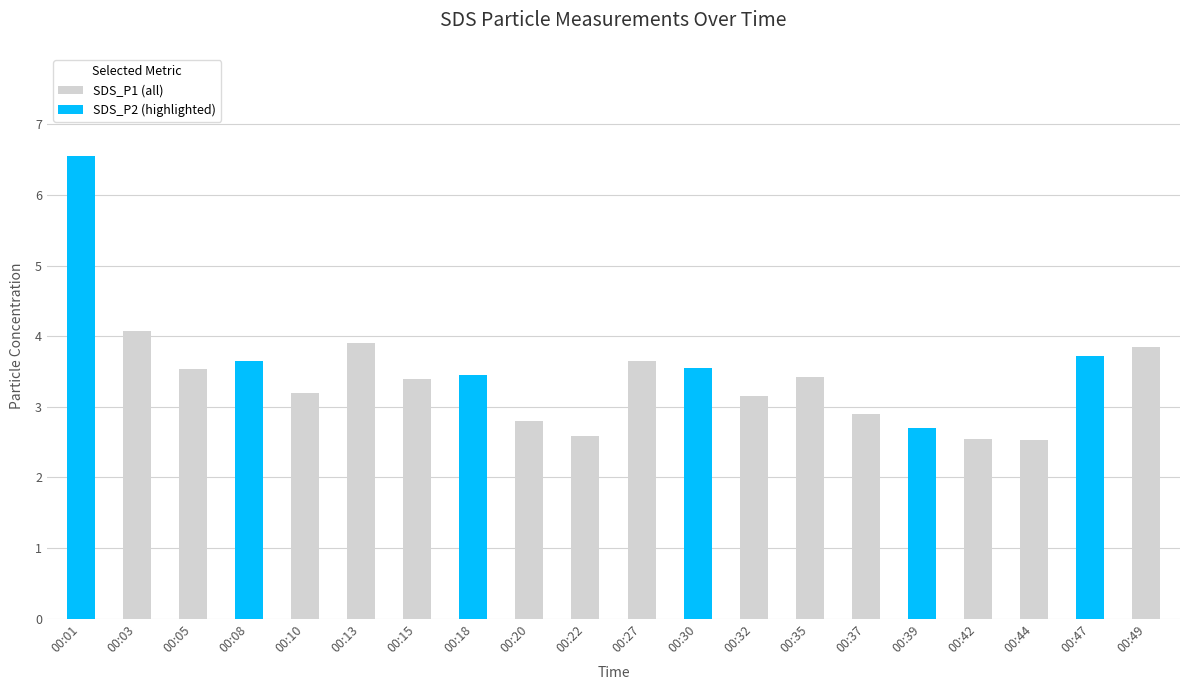

How many groups of bars are there?

20